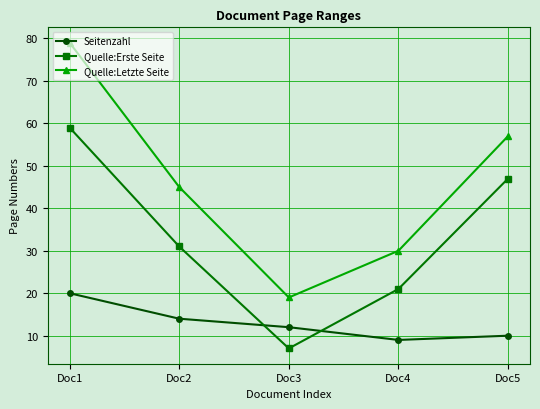

What value does the Quelle:Letzte Seite series have at Doc1, to the nearest 5?

80